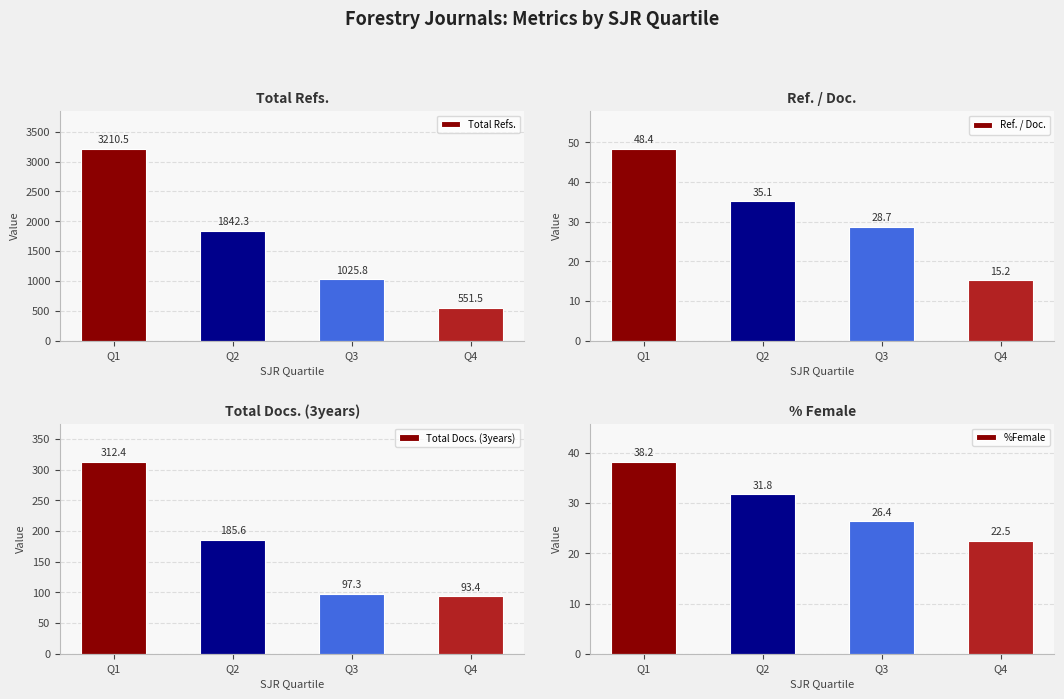

What is the sum of the %Female values at Q2 and Q3?

58.2